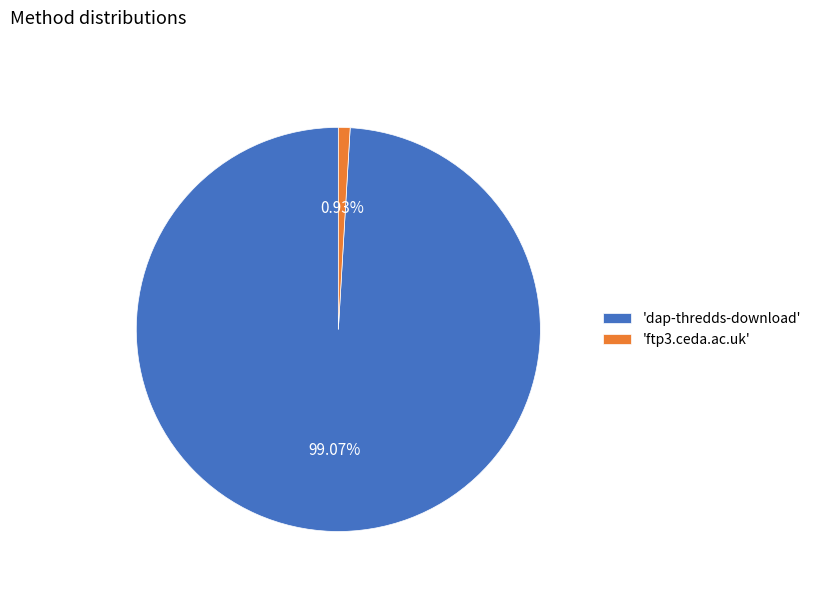

How many segments does this pie chart have?

2